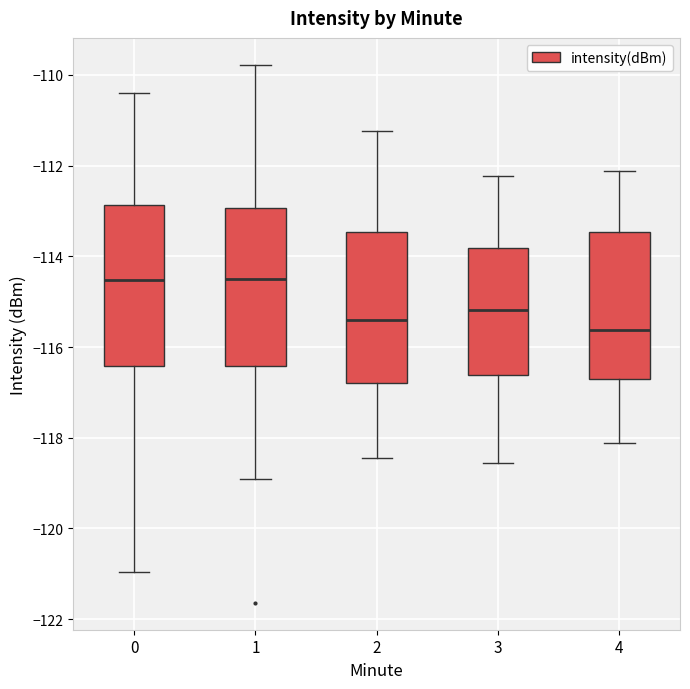

Which box's median line is the lowest?

4